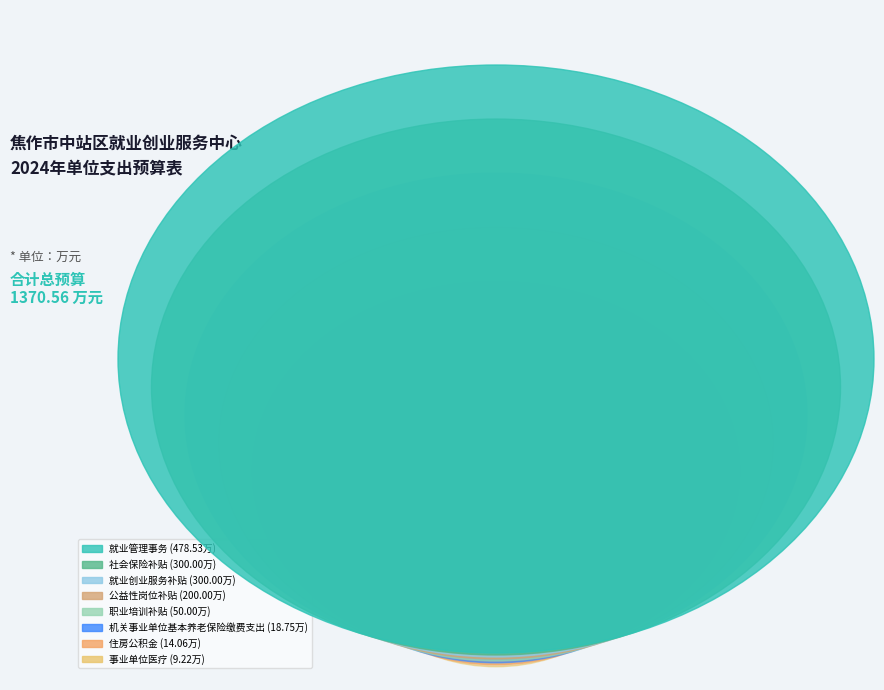

Which slice is the largest?

就业管理事务